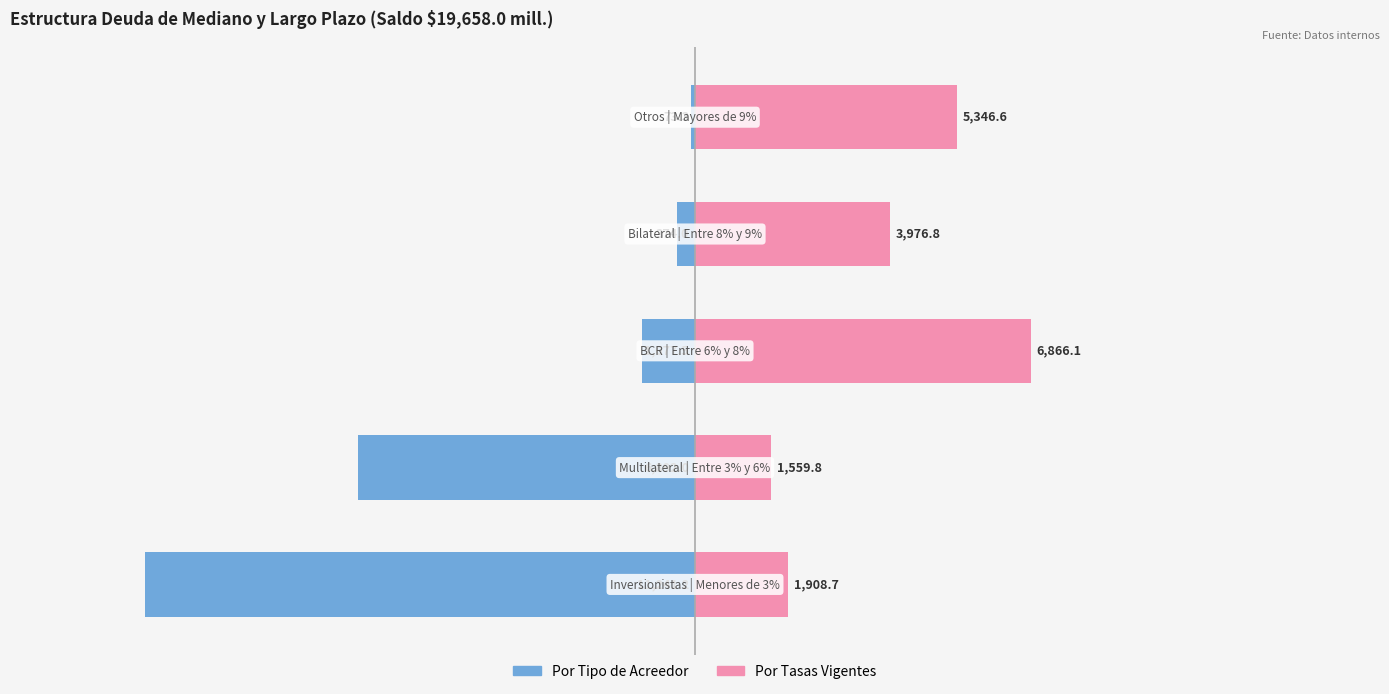

What is the lowest value of the Por Tasas Vigentes series?

1559.8